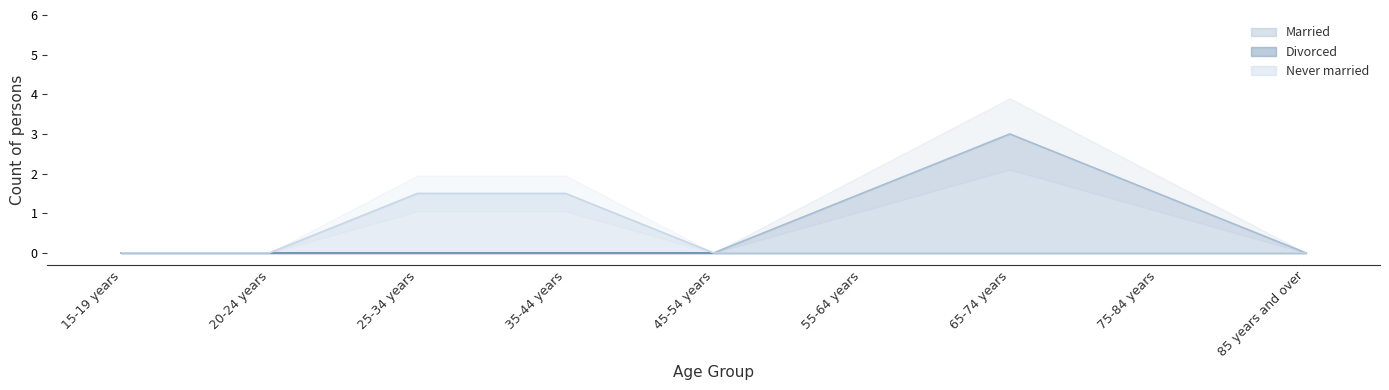

True or false: Divorced and Never married intersect in this chart.

False